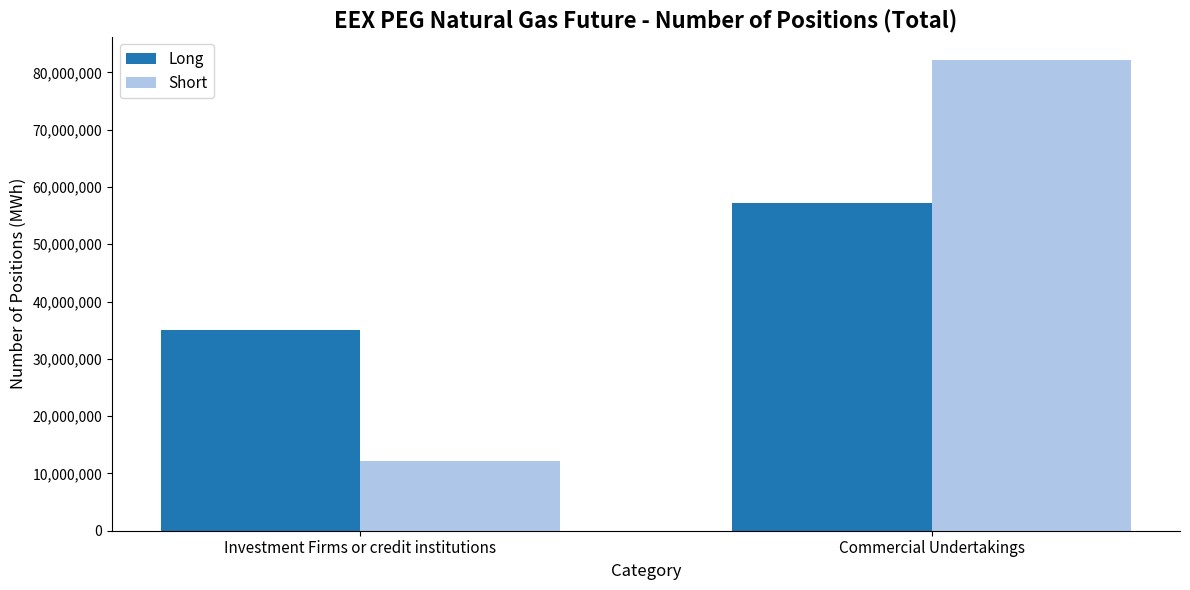

How many values in the Long series are below 57286068?

1